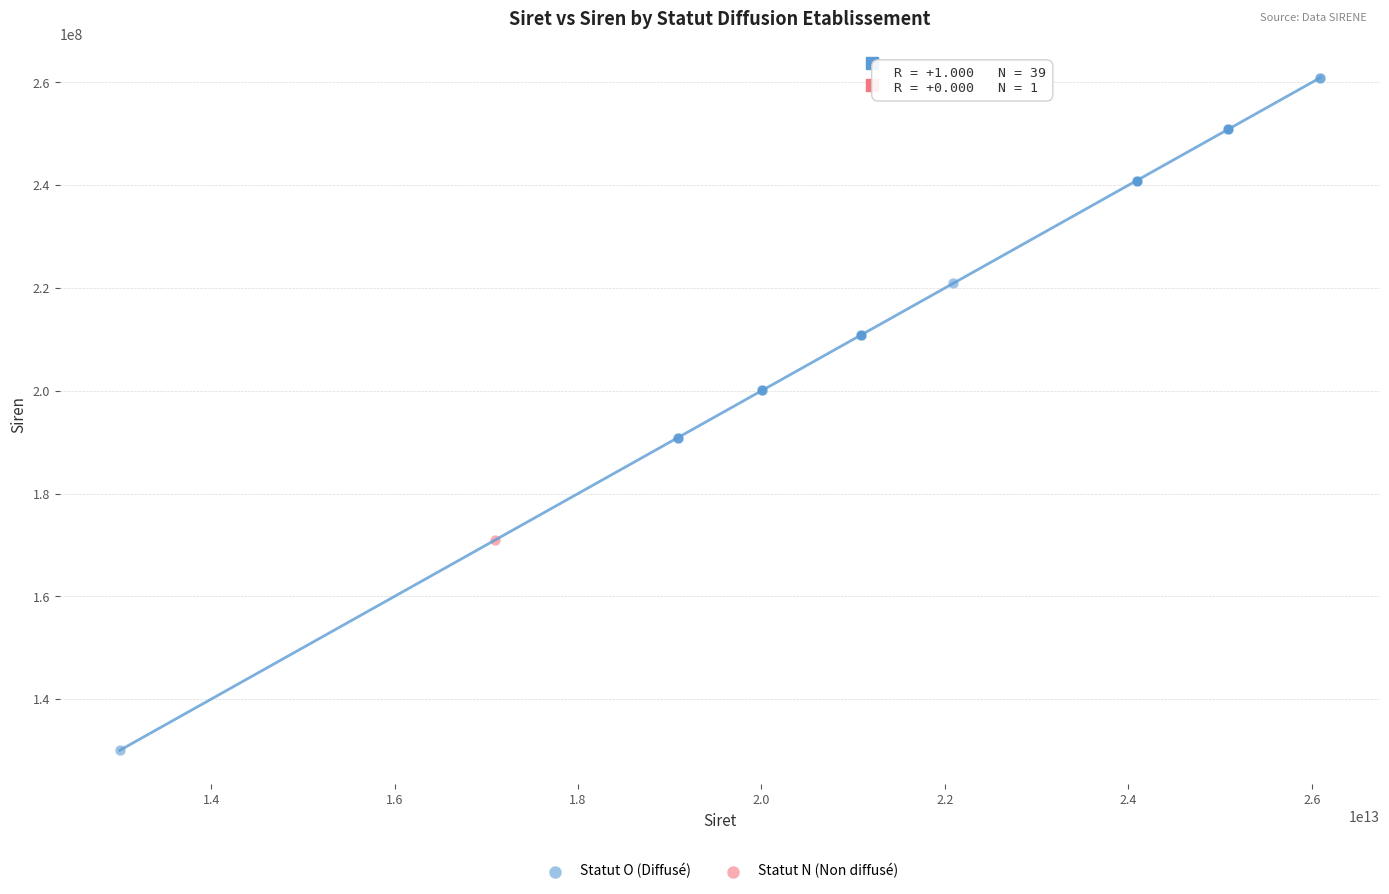

What are all the series names shown in the legend?

Statut O (Diffusé), Statut N (Non diffusé)